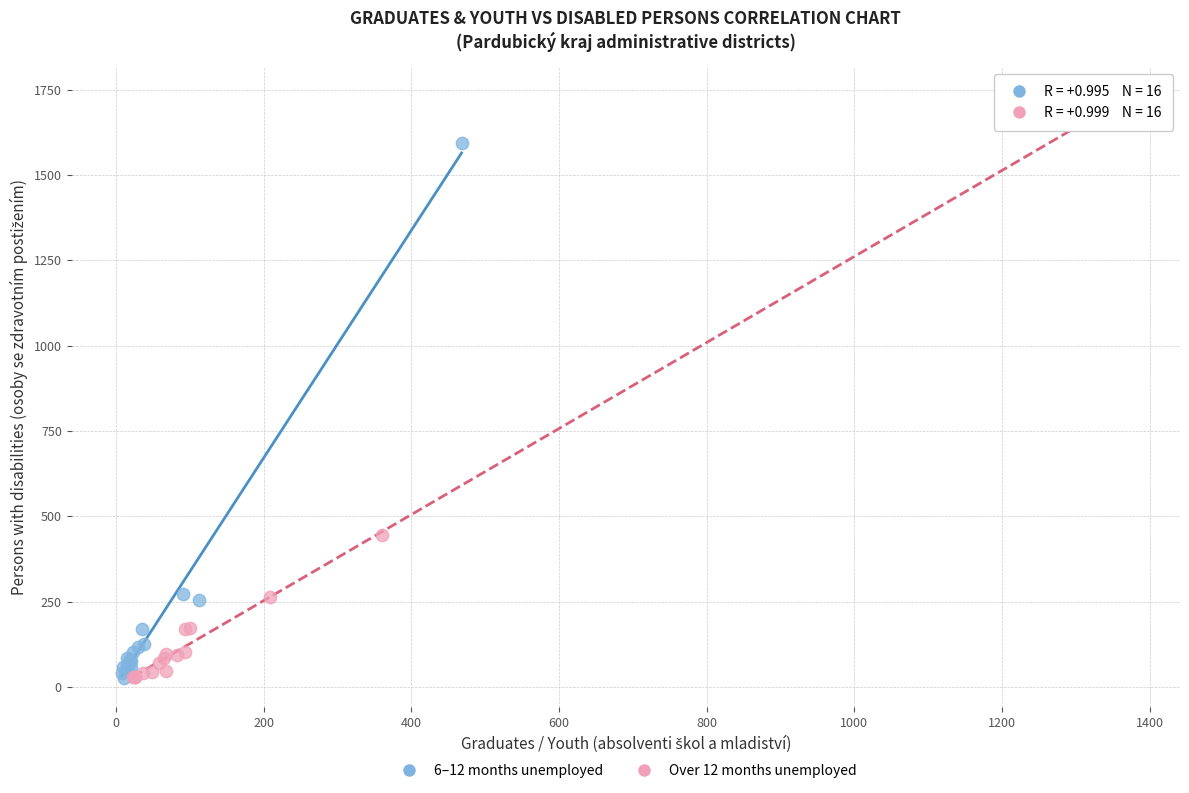

Which series has the largest Y range (max minus min)?

Over 12 months unemployed